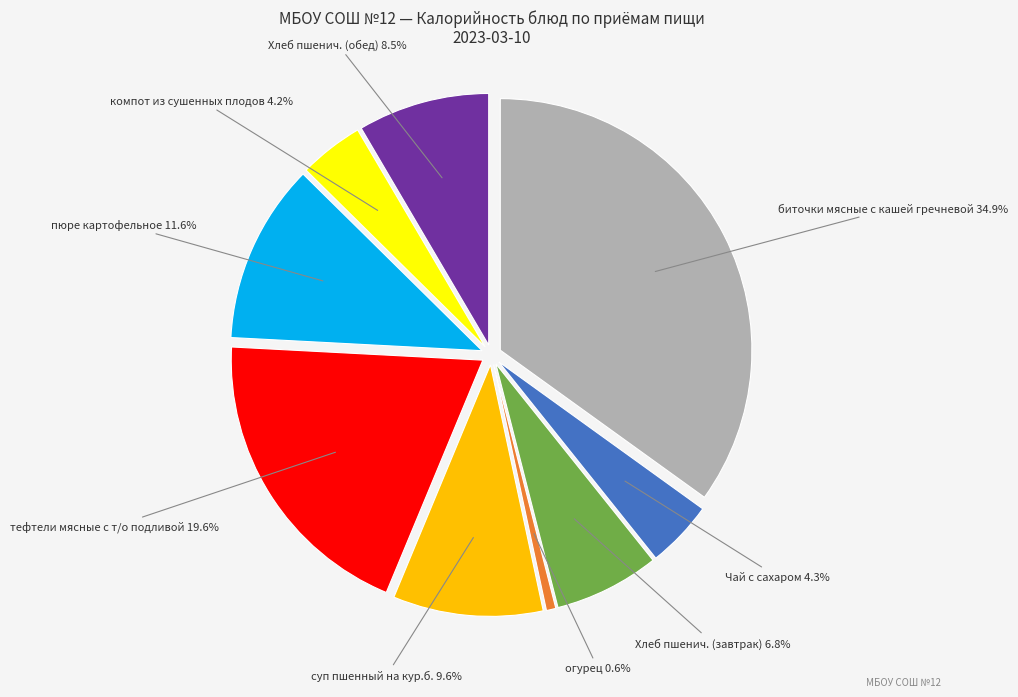

Which category has the biggest portion of the pie?

биточки мясные с кашей гречневой